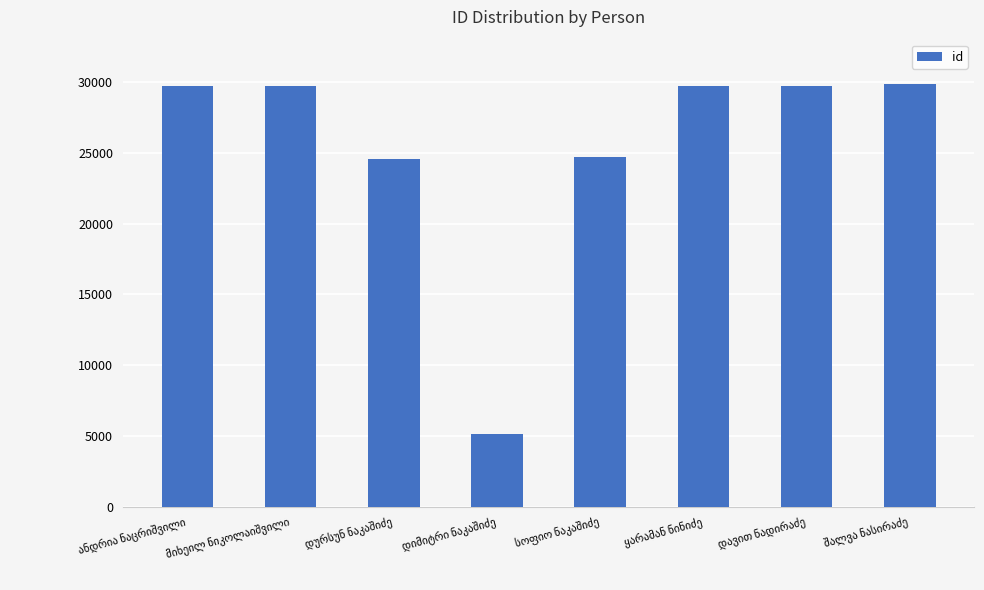

Are the bars horizontal?

No